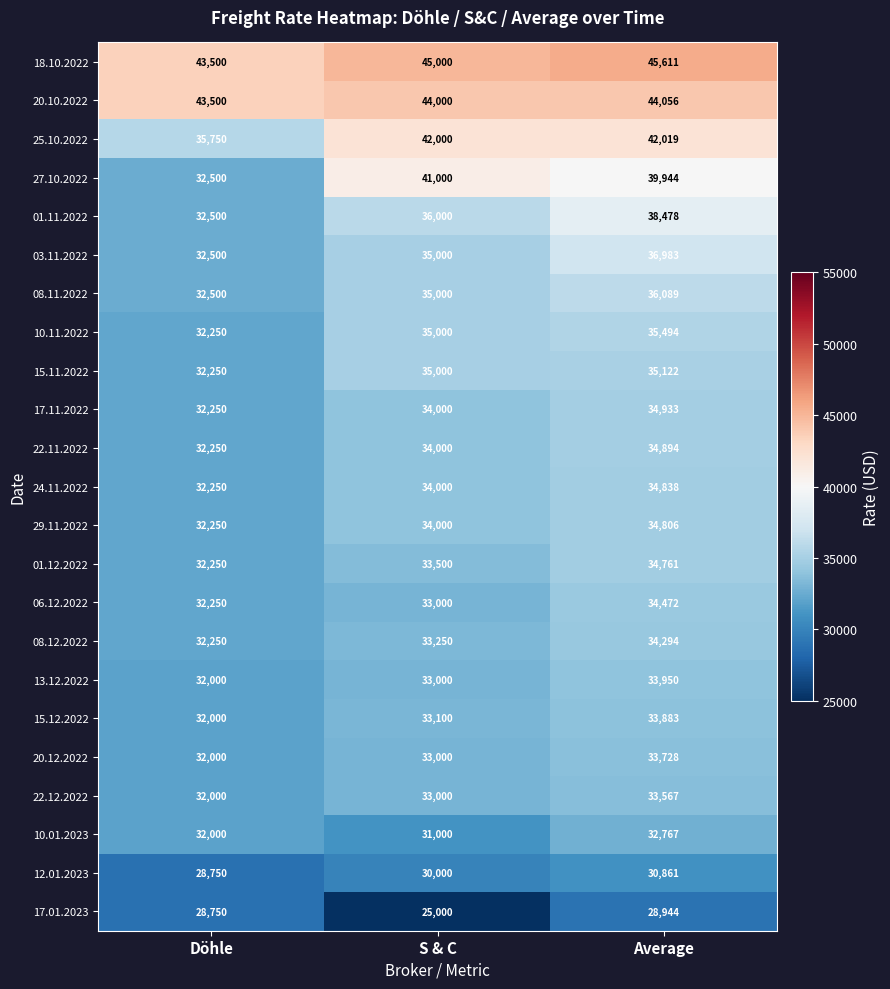

What is the maximum value shown in the chart?

45611